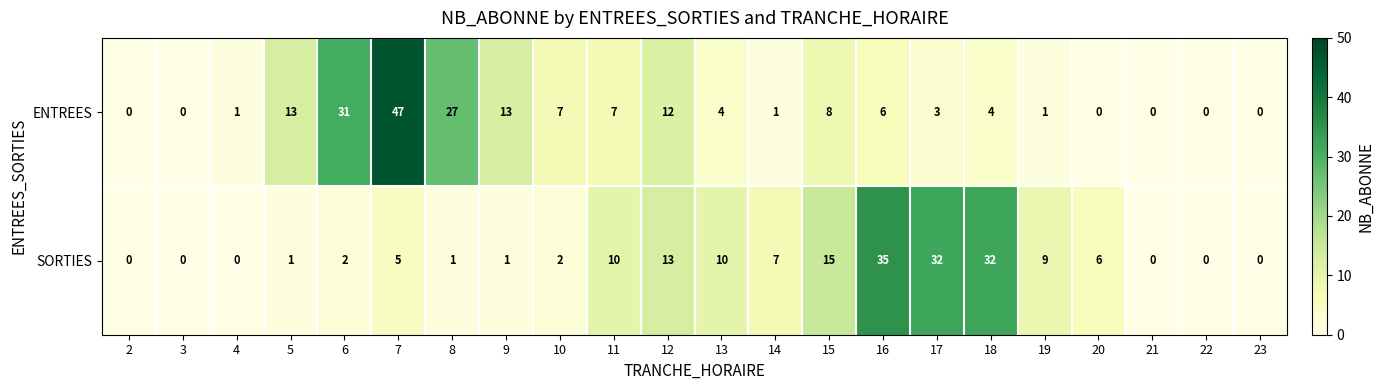

Which series has the largest total across all categories?

ENTREES